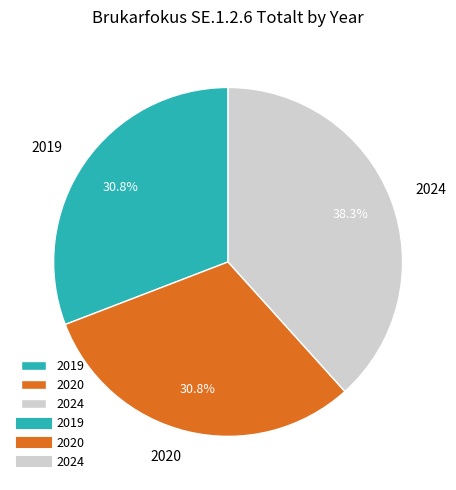

To the nearest percent, what is the average slice percentage?

33%